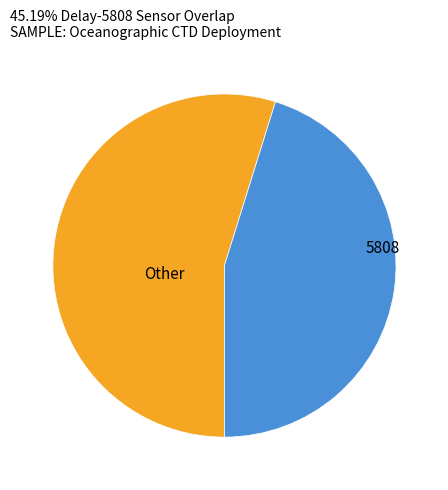

Is there any slice that represents more than half of the pie?

Yes